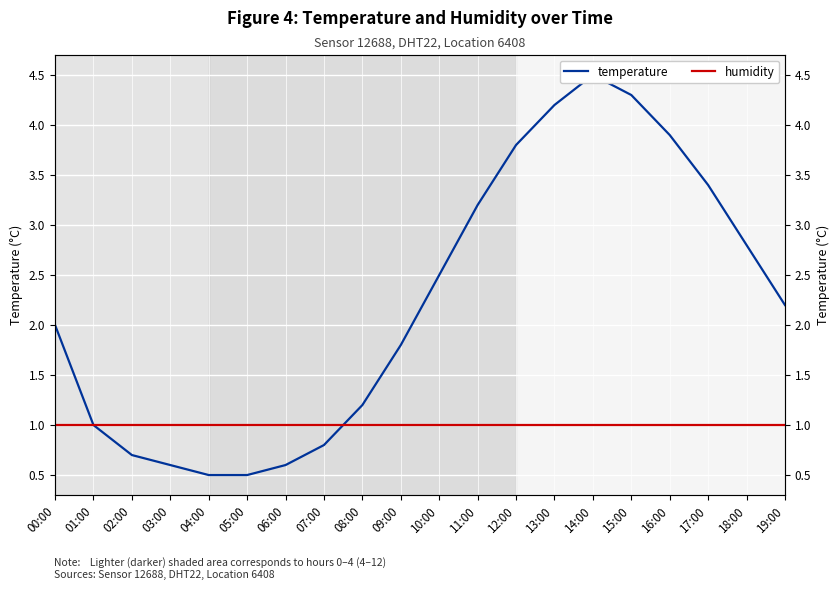

Between which two adjacent categories do temperature and humidity first intersect?

00:00 and 01:00